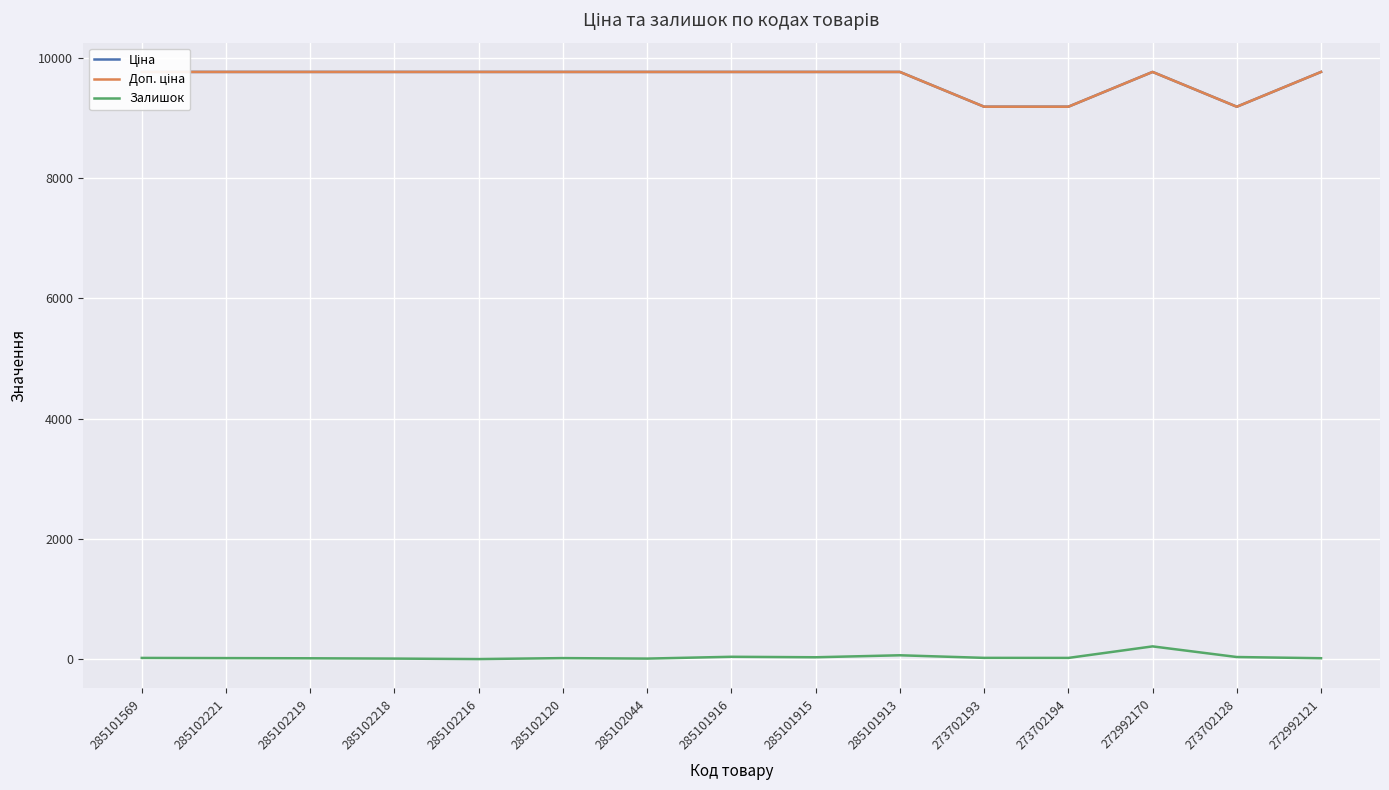

Does the chart display data point markers on the line(s)?

No